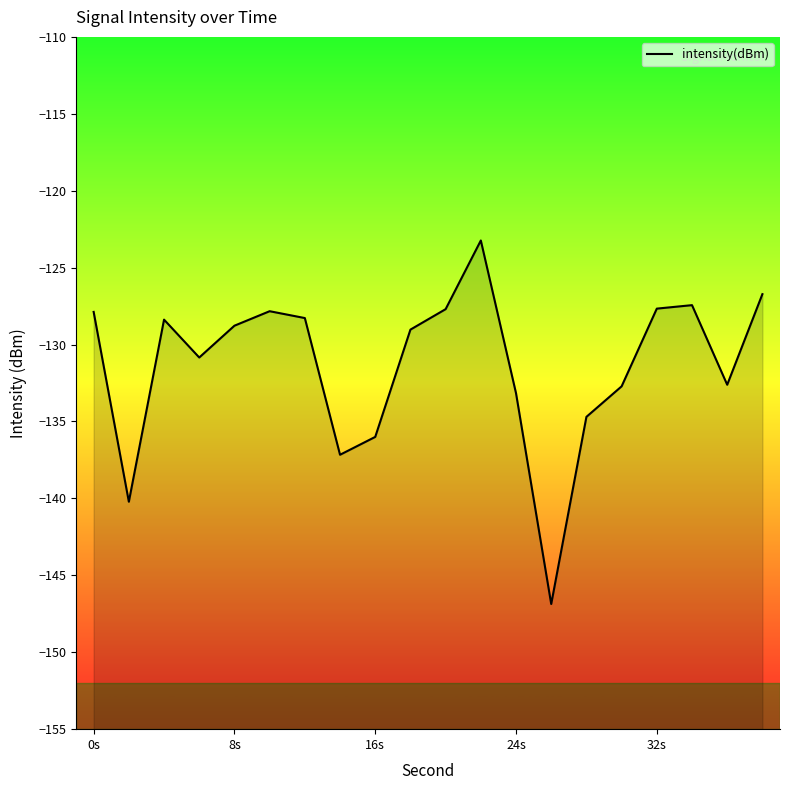

What is the minimum value shown in the chart?

-146.9